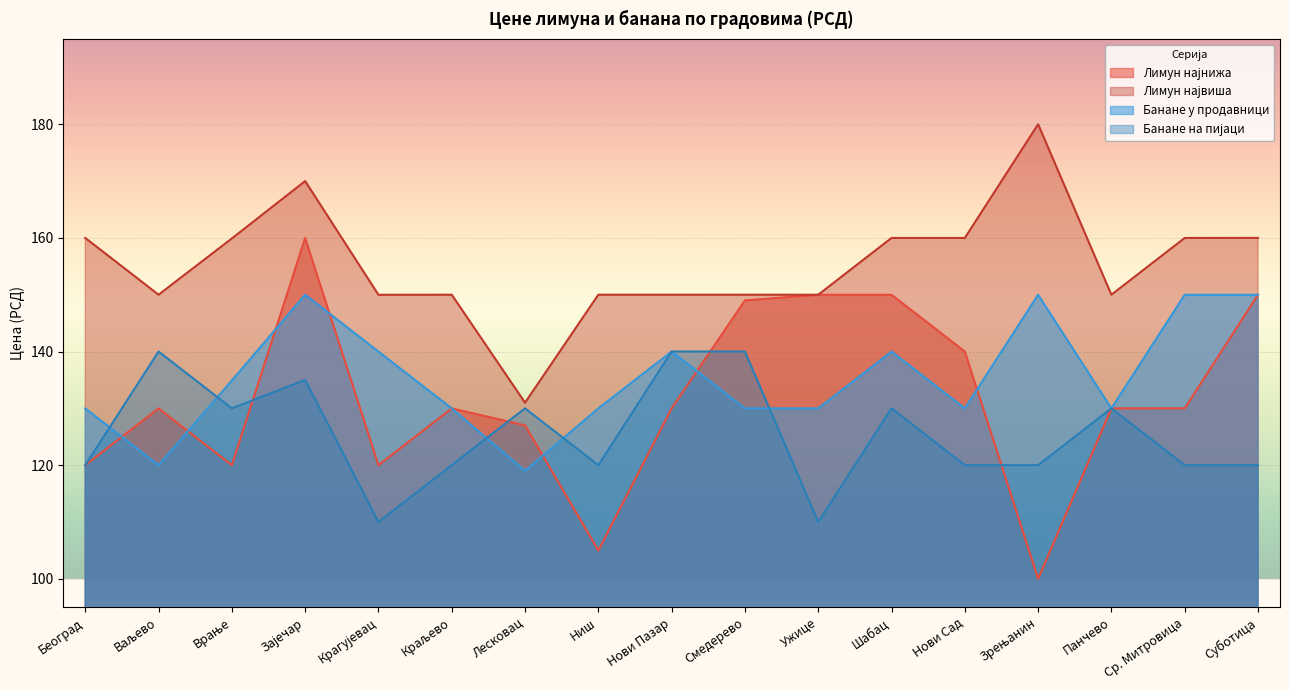

Which series has the largest total across all categories?

Лимун највиша